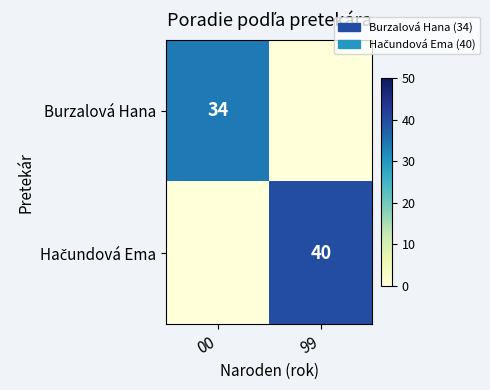

What is the total value across all series at 99?

40